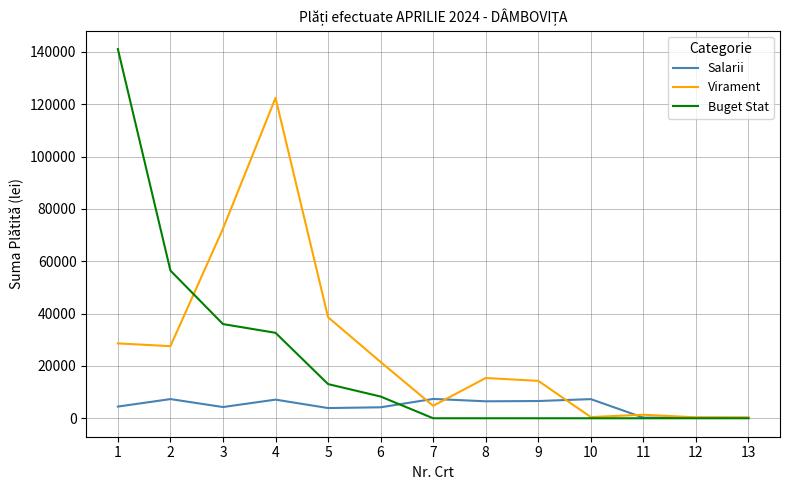

What is the greatest value displayed?

141055